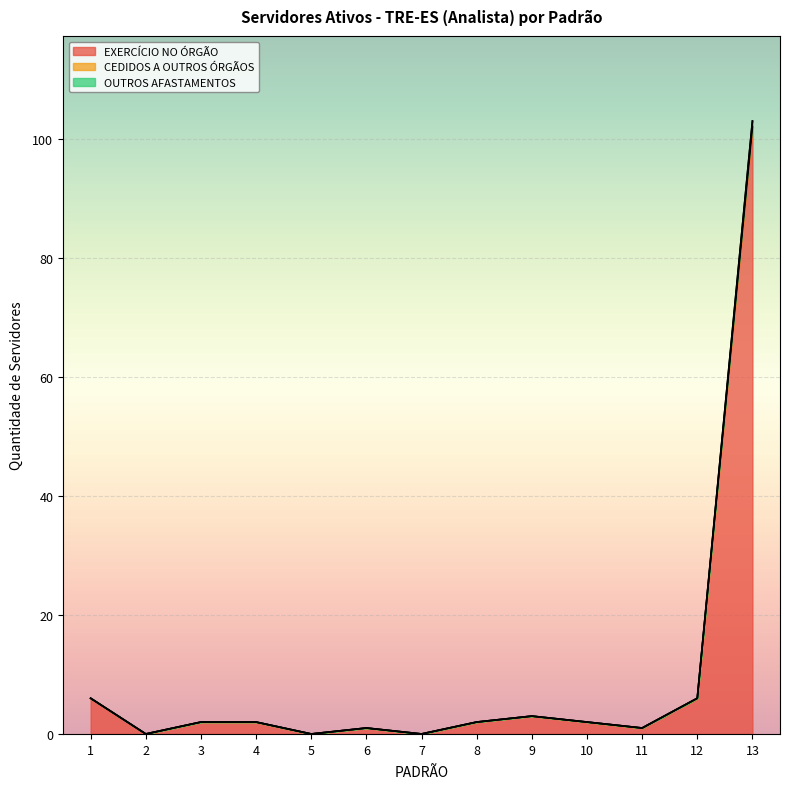

What is the difference between the EXERCÍCIO NO ÓRGÃO values at 13 and 8?

100